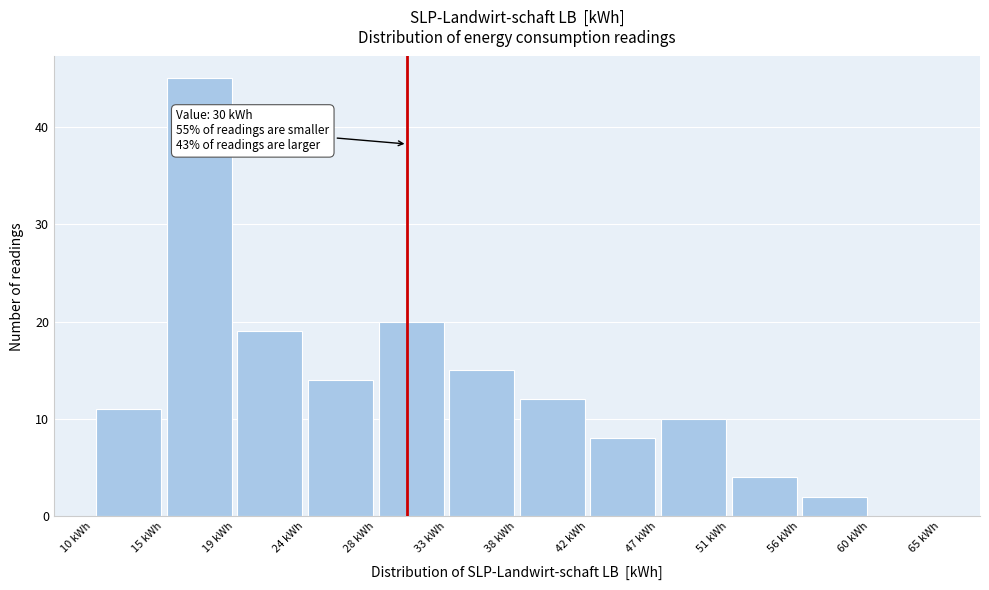

Over which range of the x-axis is the bar tallest?

14.5 to 19.0